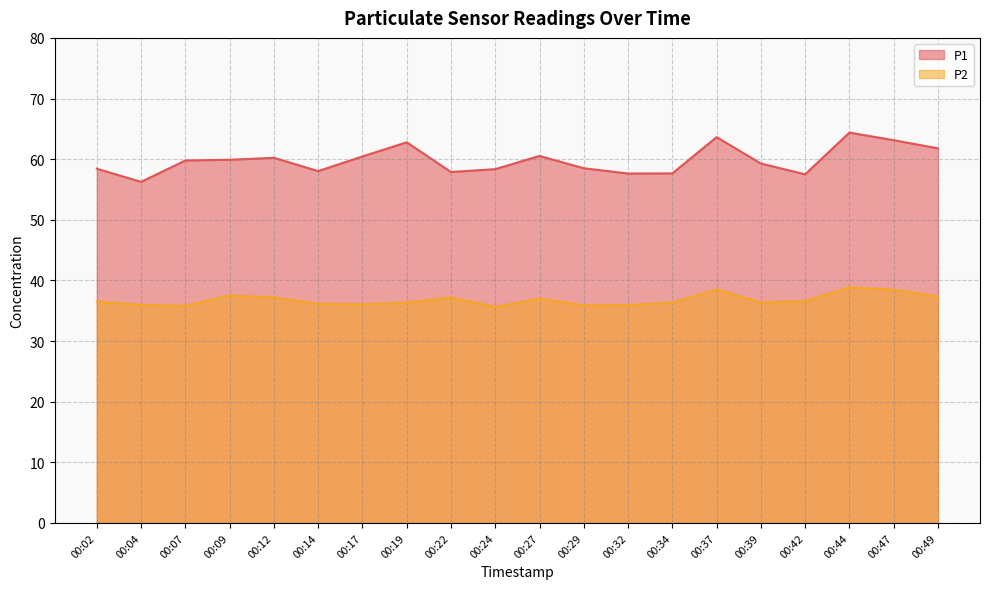

Between 00:47 and 00:22, which is larger?

00:47